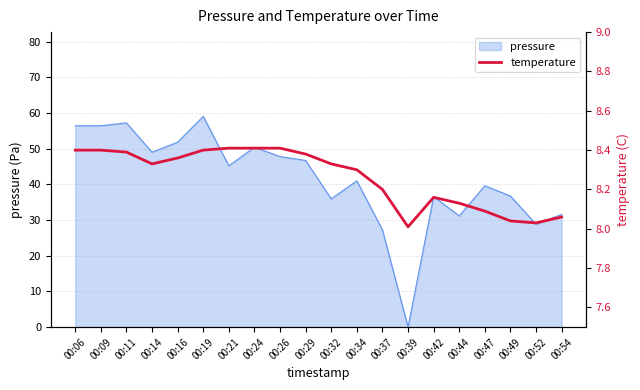

The value of pressure at 00:14 is 49.0. True or false?

True